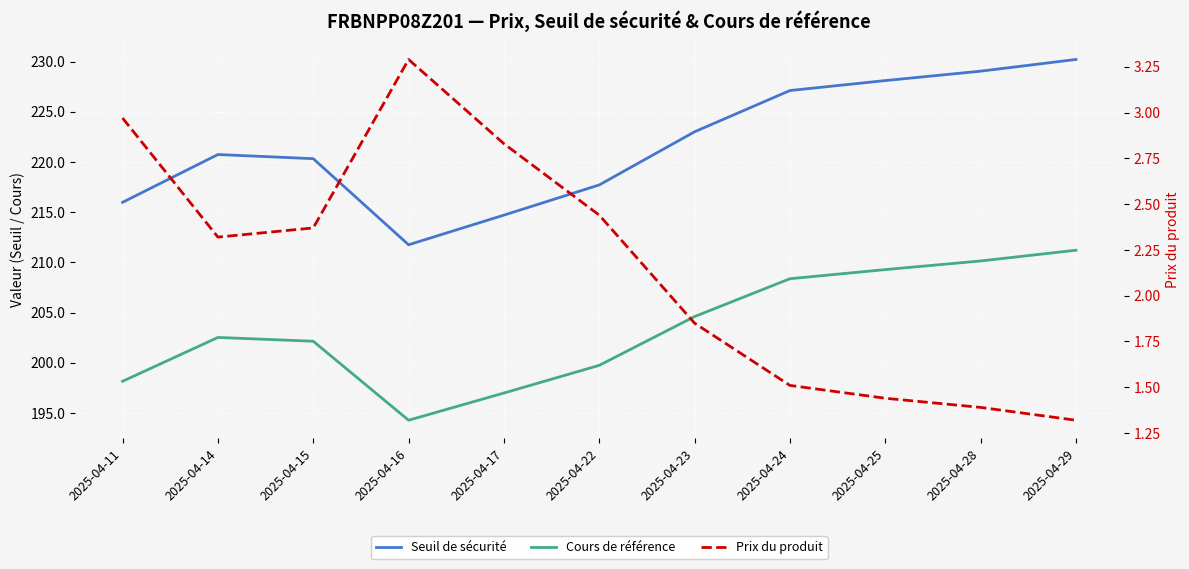

True or false: Cours de référence has more than 2 interior local peaks.

False